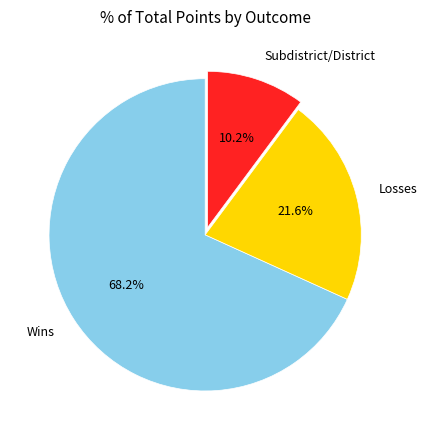

What is the total percentage of Wins and Losses?

89.8%